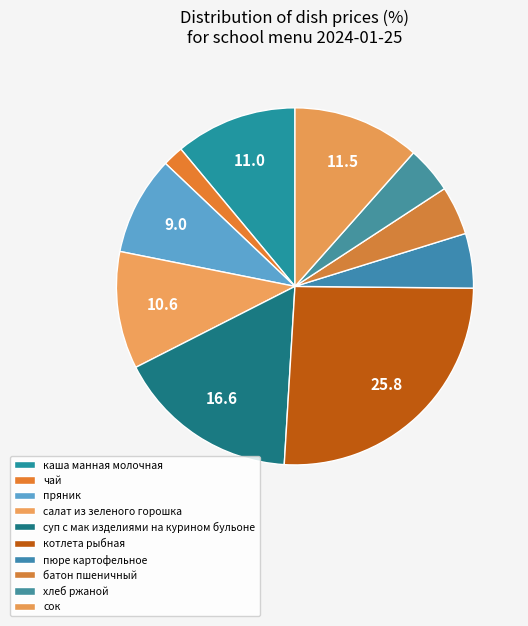

The сок slice represents 12% of the pie. True or false?

True